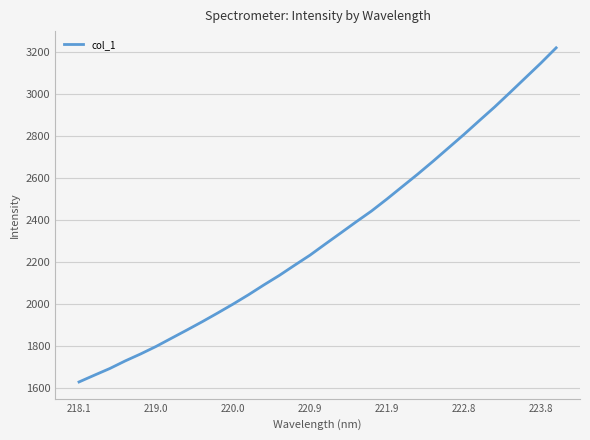

What is the maximum value shown in the chart?

3218.7